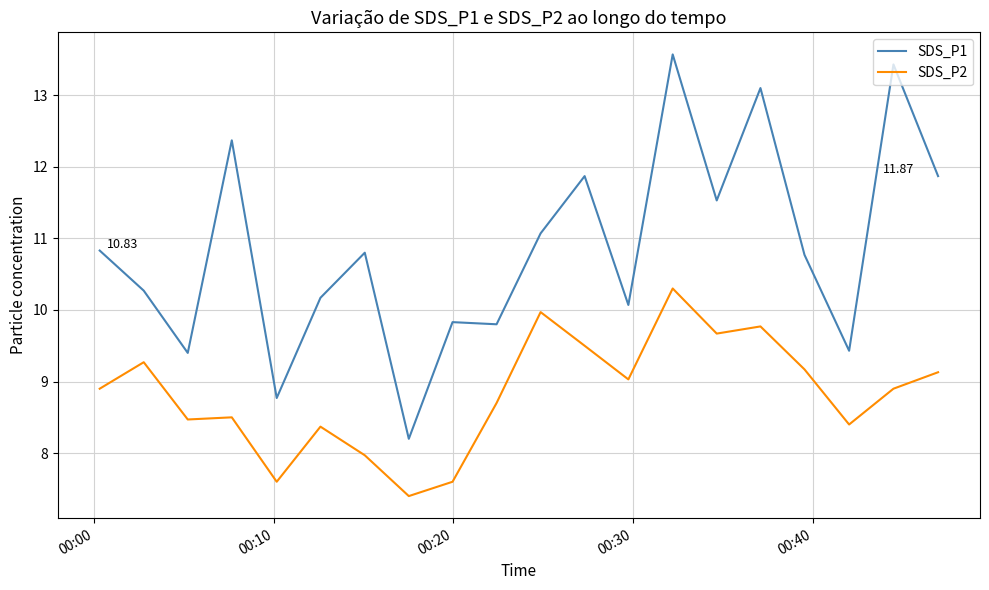

What is the smallest value displayed?

7.4